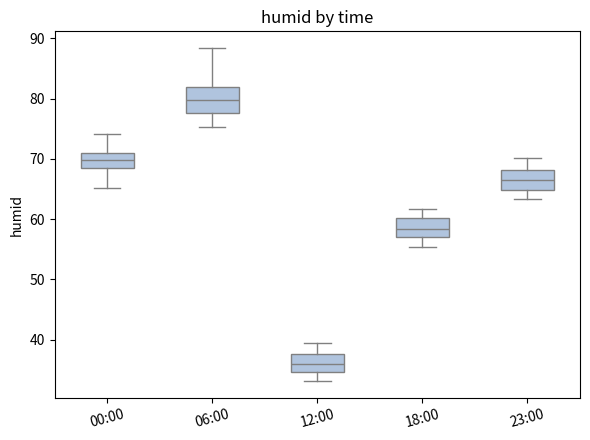

Reading left to right, transcribe this box plot: for each box, give where its median line is, the range the box spans, and where its two whiskers end, as read against the y-axis. The values are not printed on the chart, so give them approximately, as read against the axis.

00:00: median 70, box 68 to 71, whiskers 65 to 74
06:00: median 80, box 78 to 82, whiskers 75 to 88
12:00: median 36, box 35 to 38, whiskers 33 to 39
18:00: median 58, box 57 to 60, whiskers 55 to 62
23:00: median 66, box 65 to 68, whiskers 63 to 70